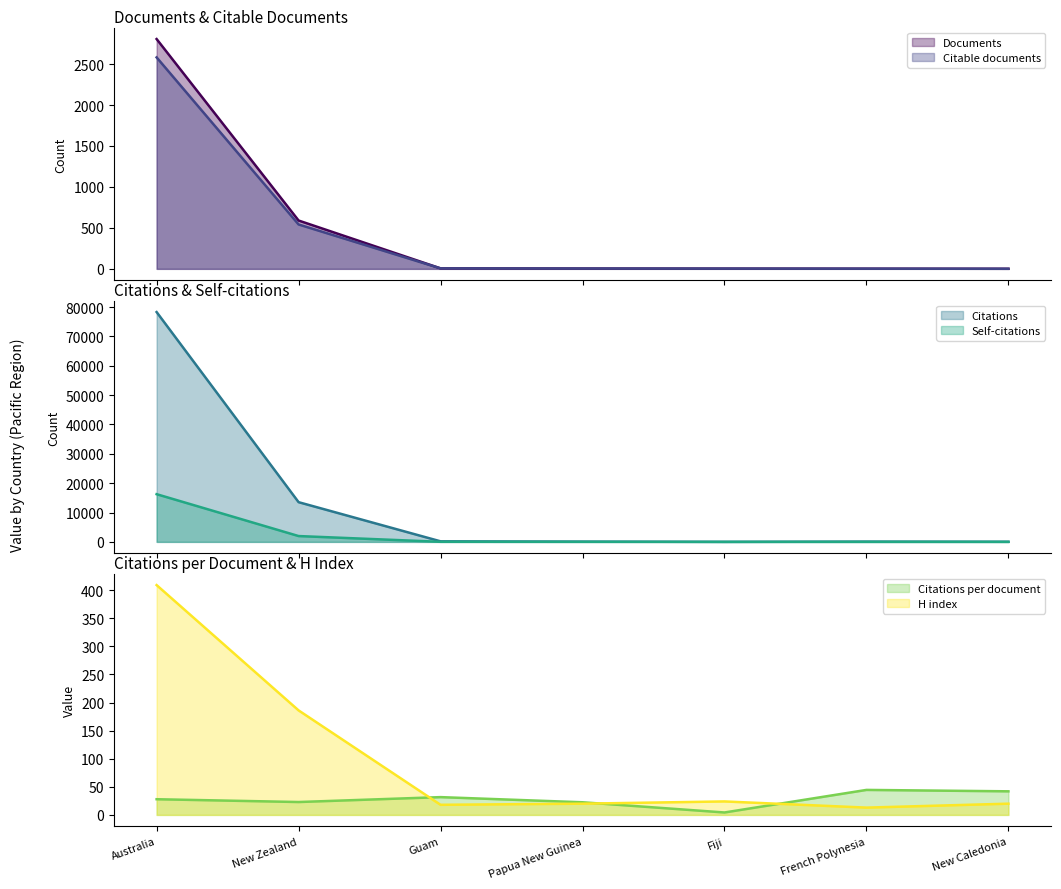

At which category does Citations reach its first local peak?

French Polynesia